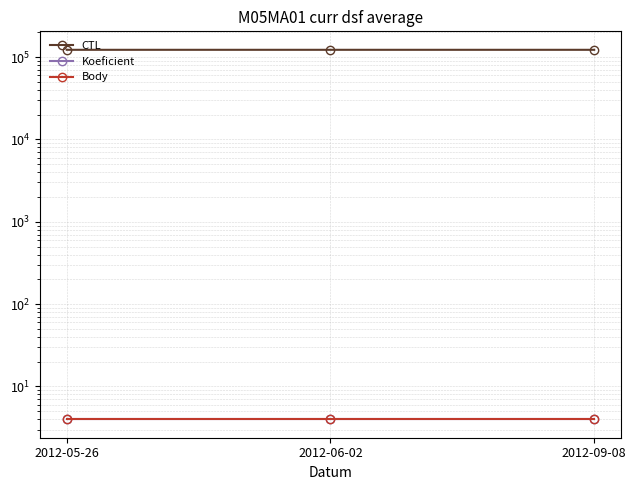

What position from the right is 2012-09-08?

1